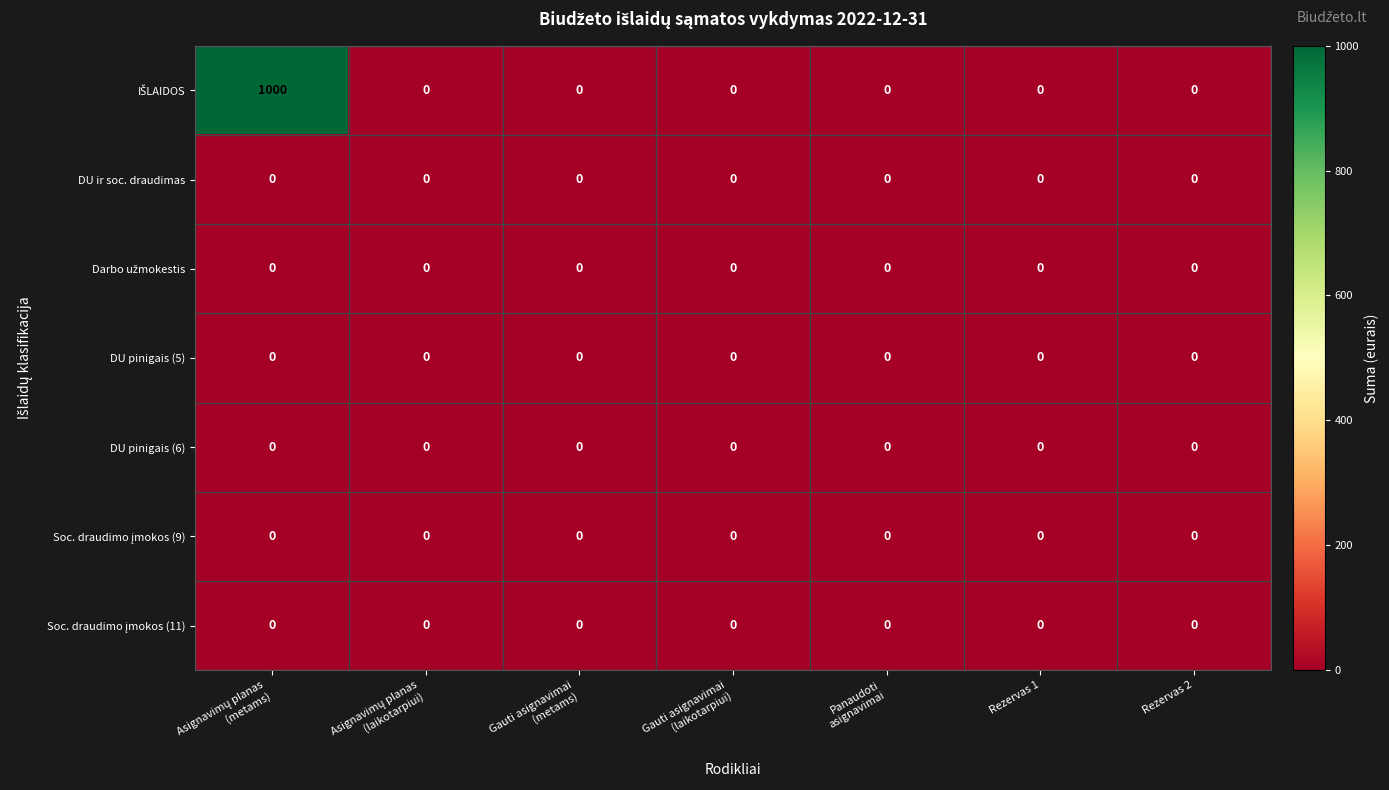

What is the greatest value displayed?

1000